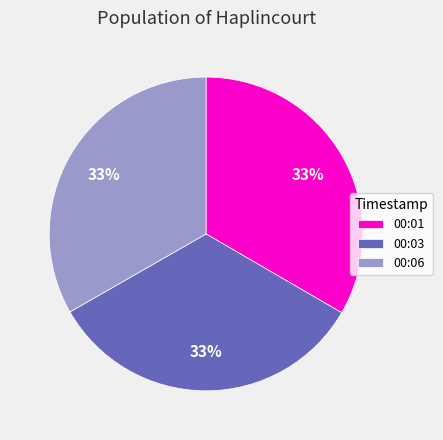

How many slices are in this pie chart?

3